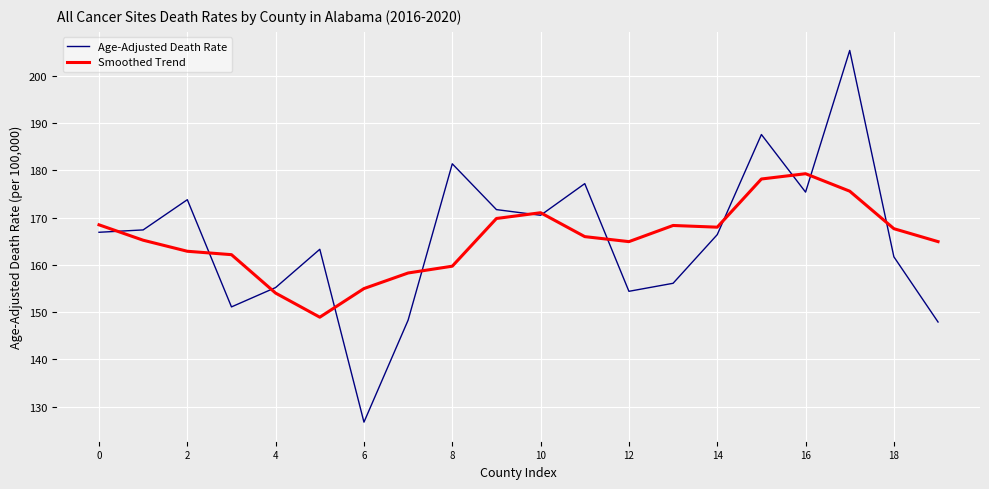

What are all the series names shown in the legend?

Age-Adjusted Death Rate, Smoothed Trend